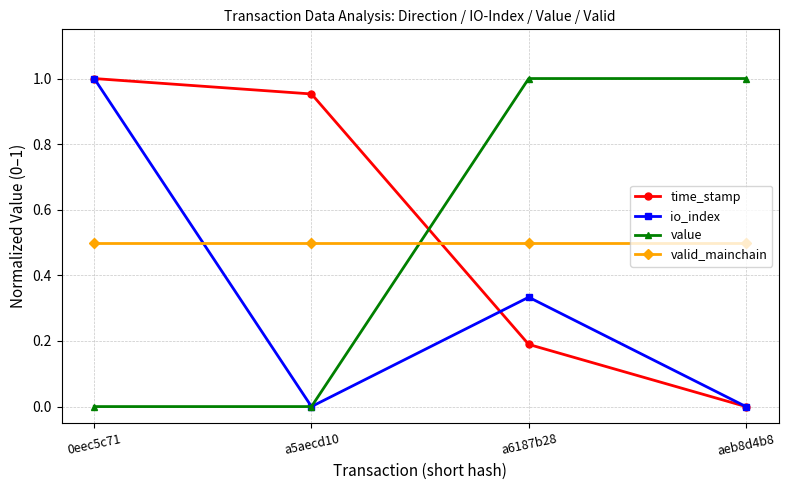

True or false: value has a value of -0.6 at a5aecd10.

False